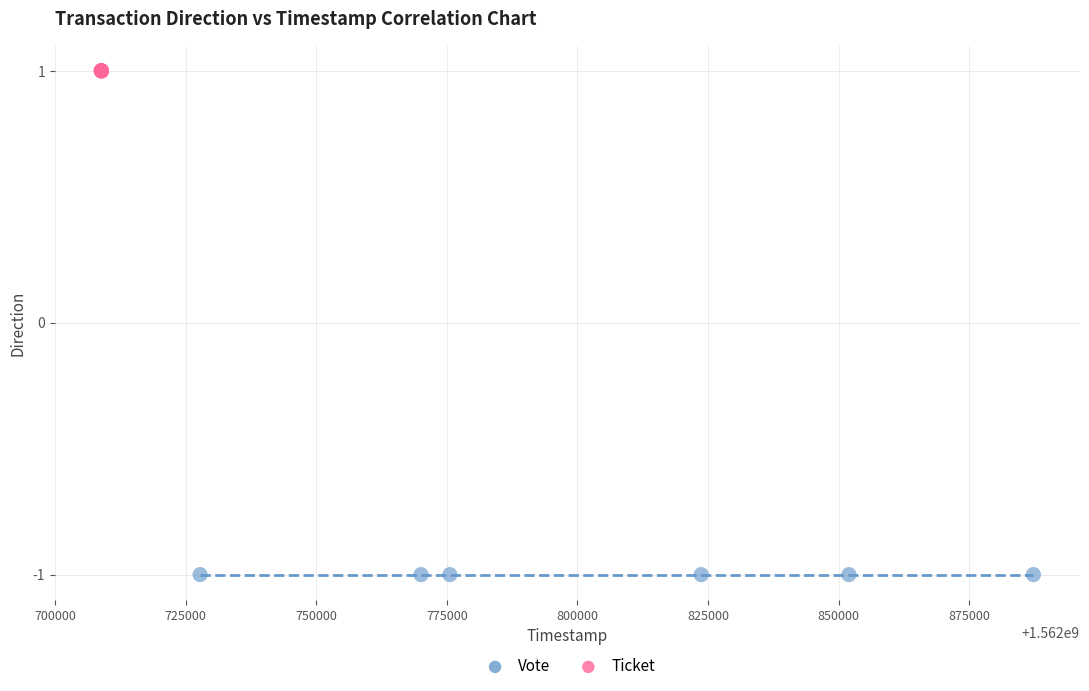

Which series reaches the minimum Y coordinate?

Vote